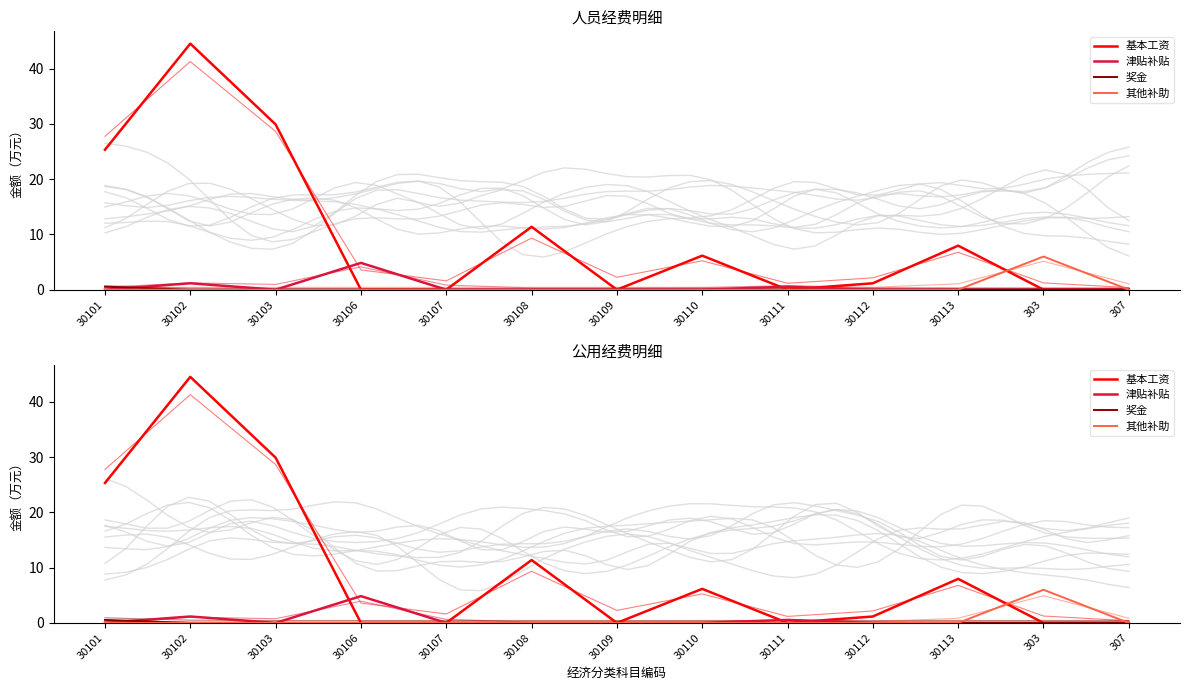

At how many categories does at least one series exceed 36?

1